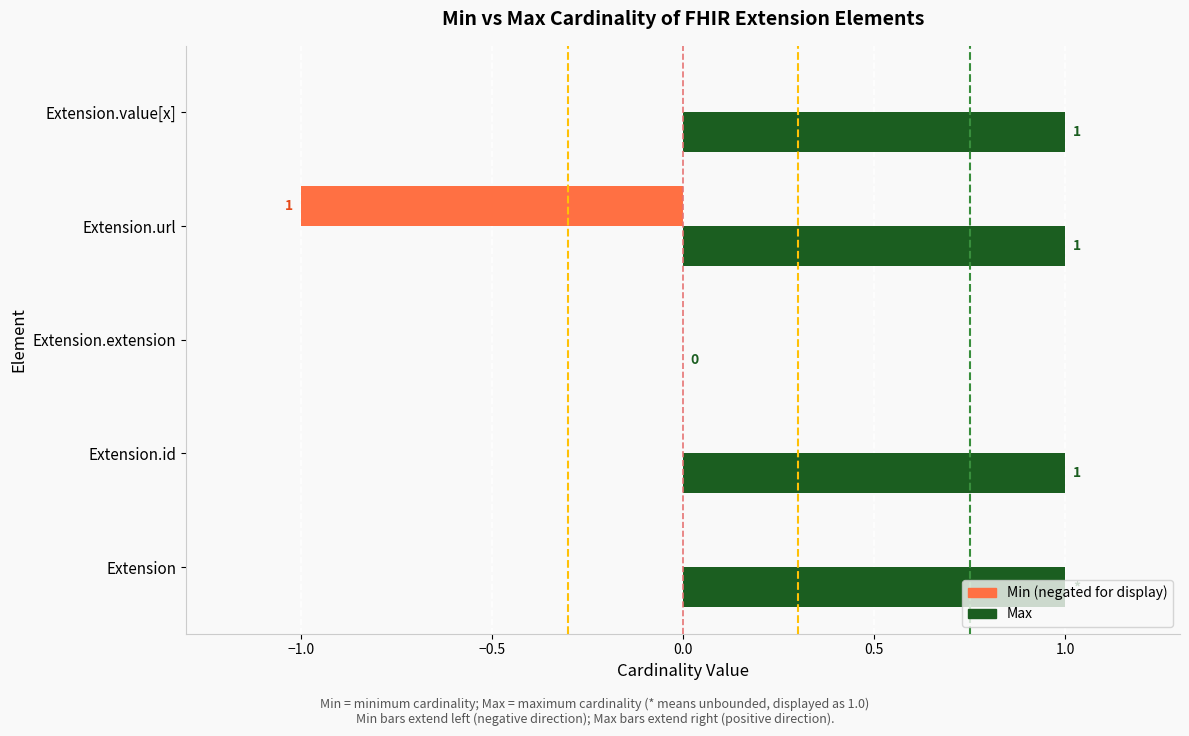

Count the number of data series in this chart.

2